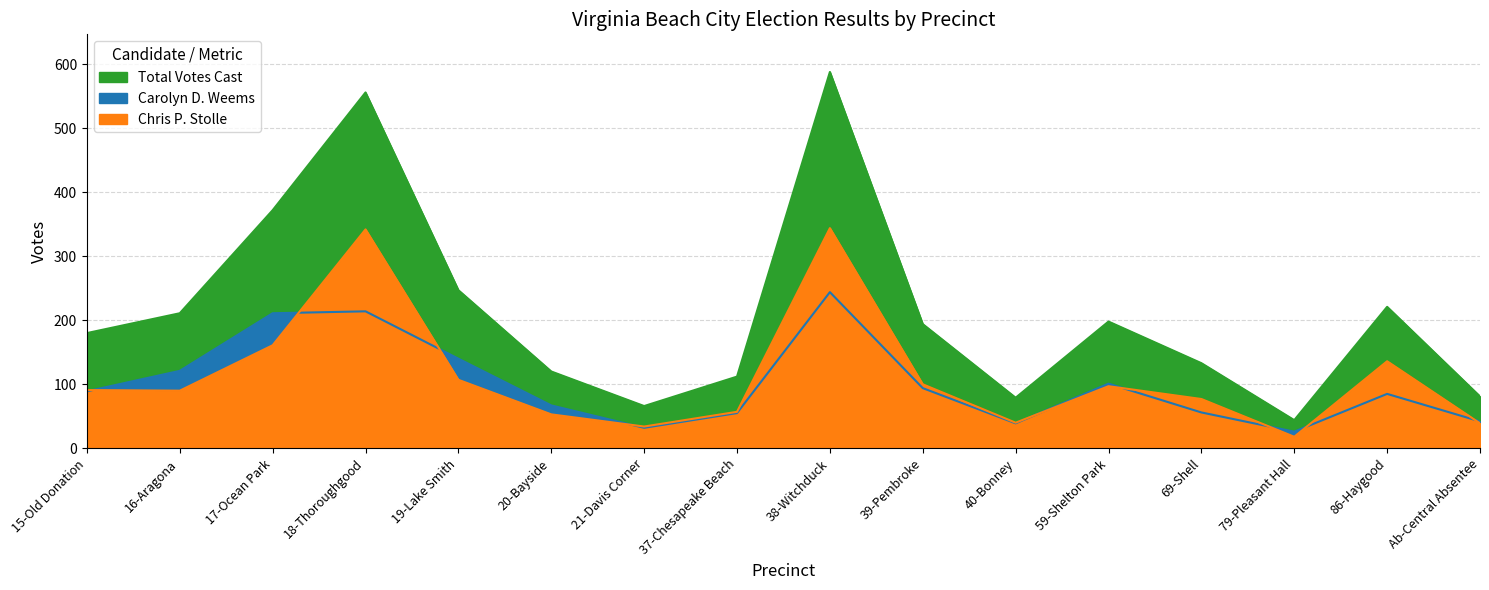

Rank the series at 40-Bonney from lowest to highest value.

Carolyn D. Weems, Chris P. Stolle, Total Votes Cast